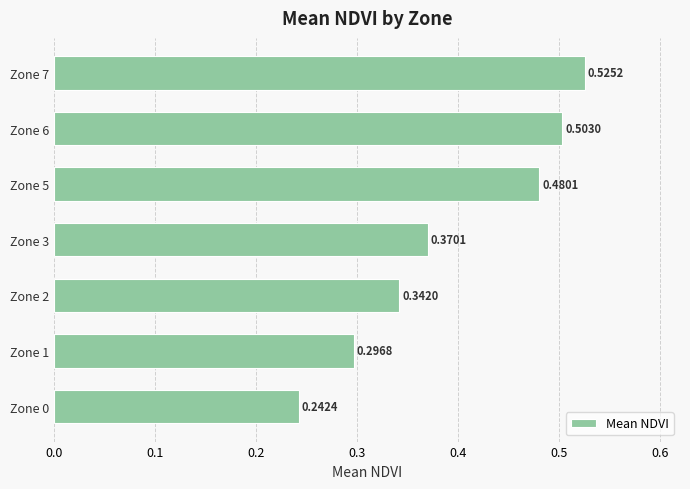

What is the sum of the values at Zone 3 and Zone 7?

0.9